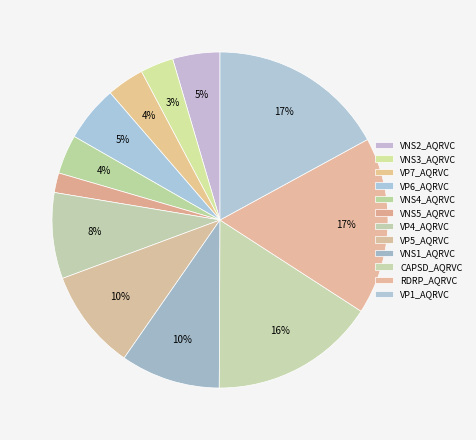

Is there any slice that represents more than half of the pie?

No